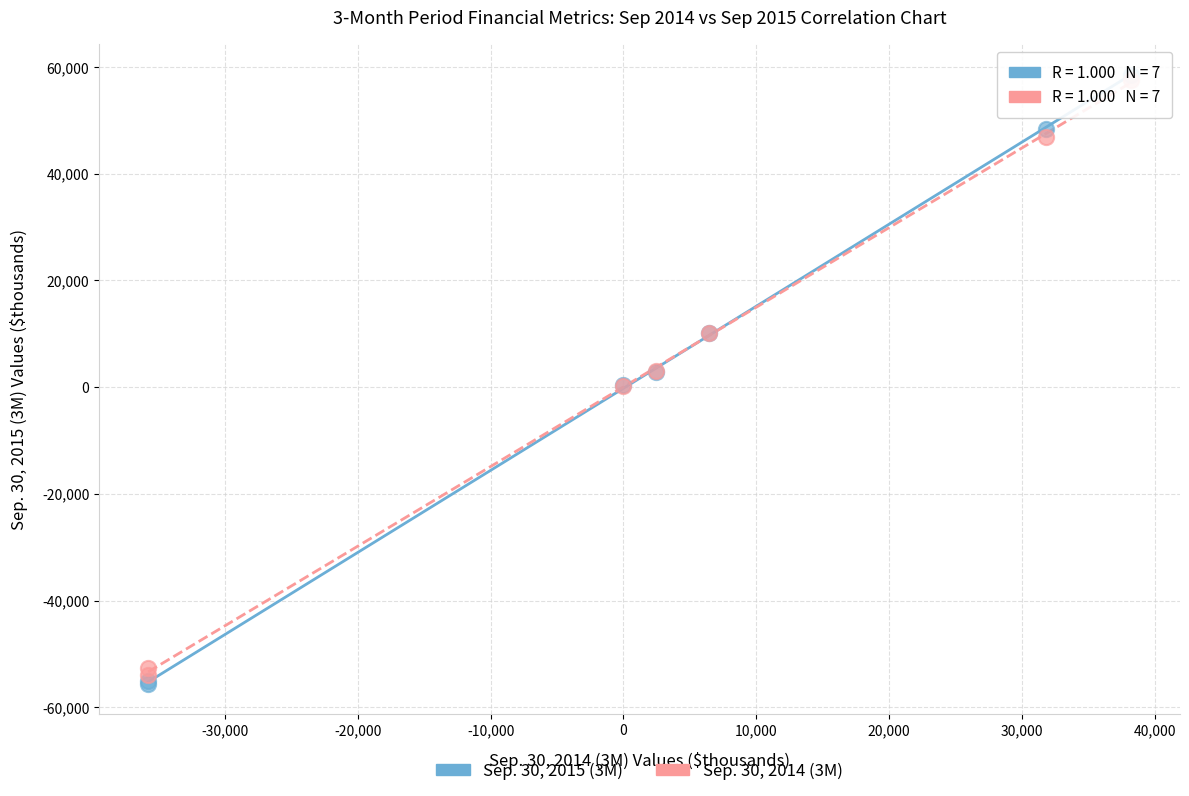

Which series contains the lowest Y value?

Sep. 30, 2015 (3M)